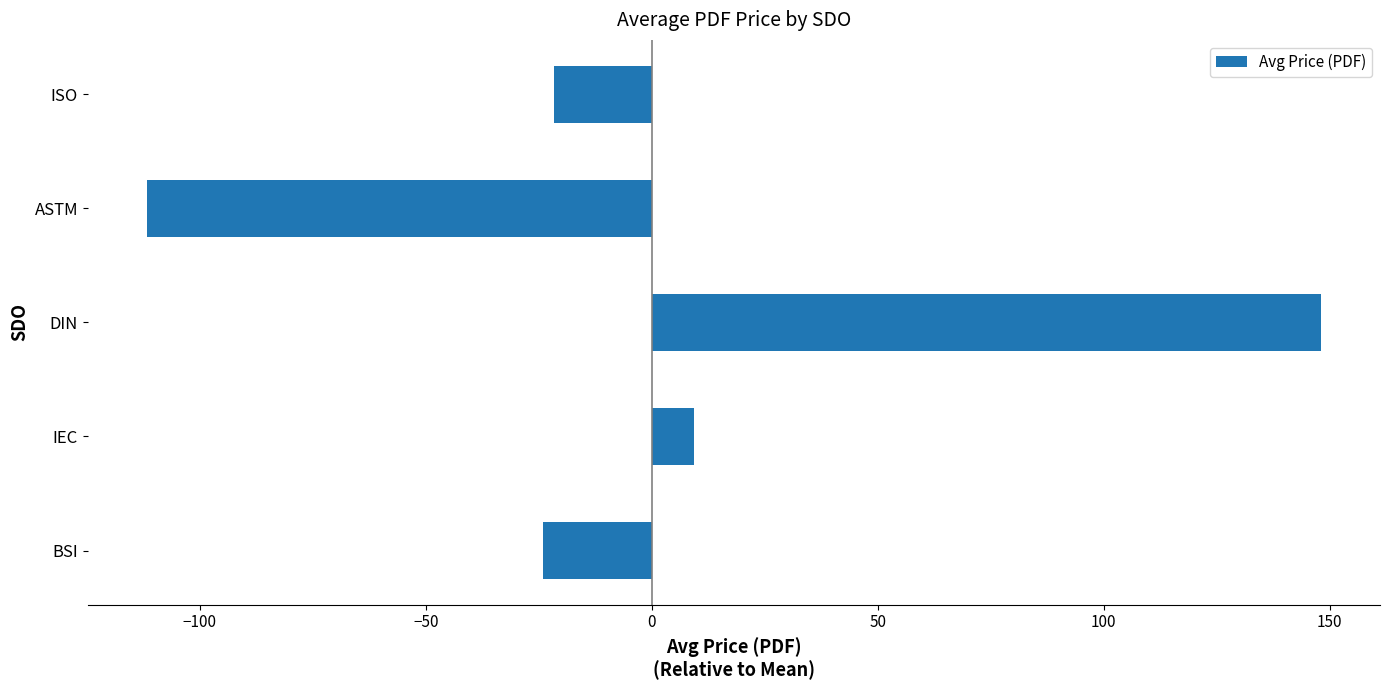

Between BSI and ASTM, which is larger?

BSI